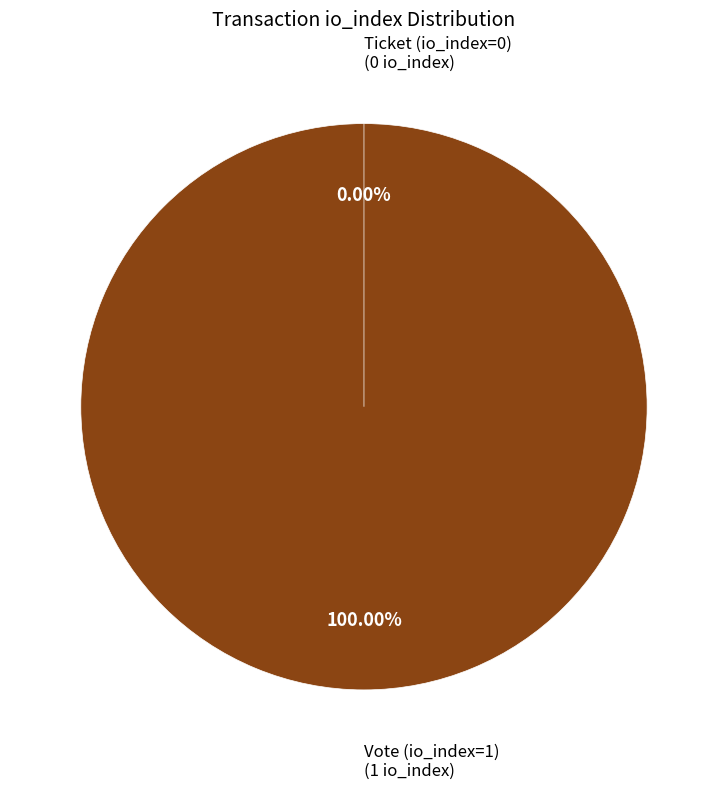

To the nearest percent, what is the combined percentage of Ticket (io_index=0) and Vote (io_index=1)?

100%